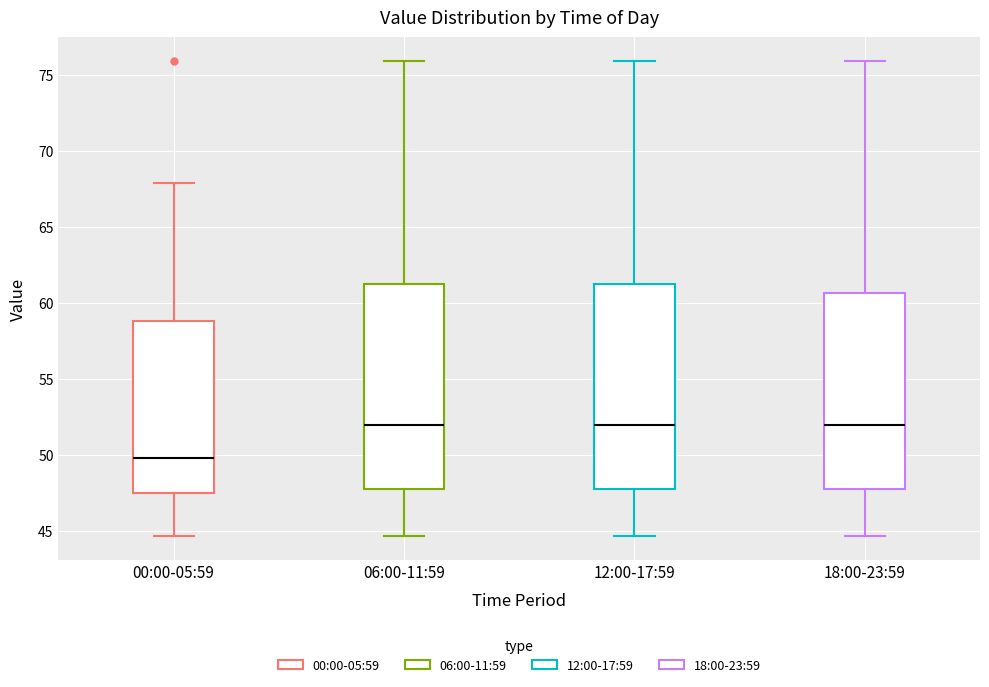

Which box has the lowest median line?

00:00-05:59